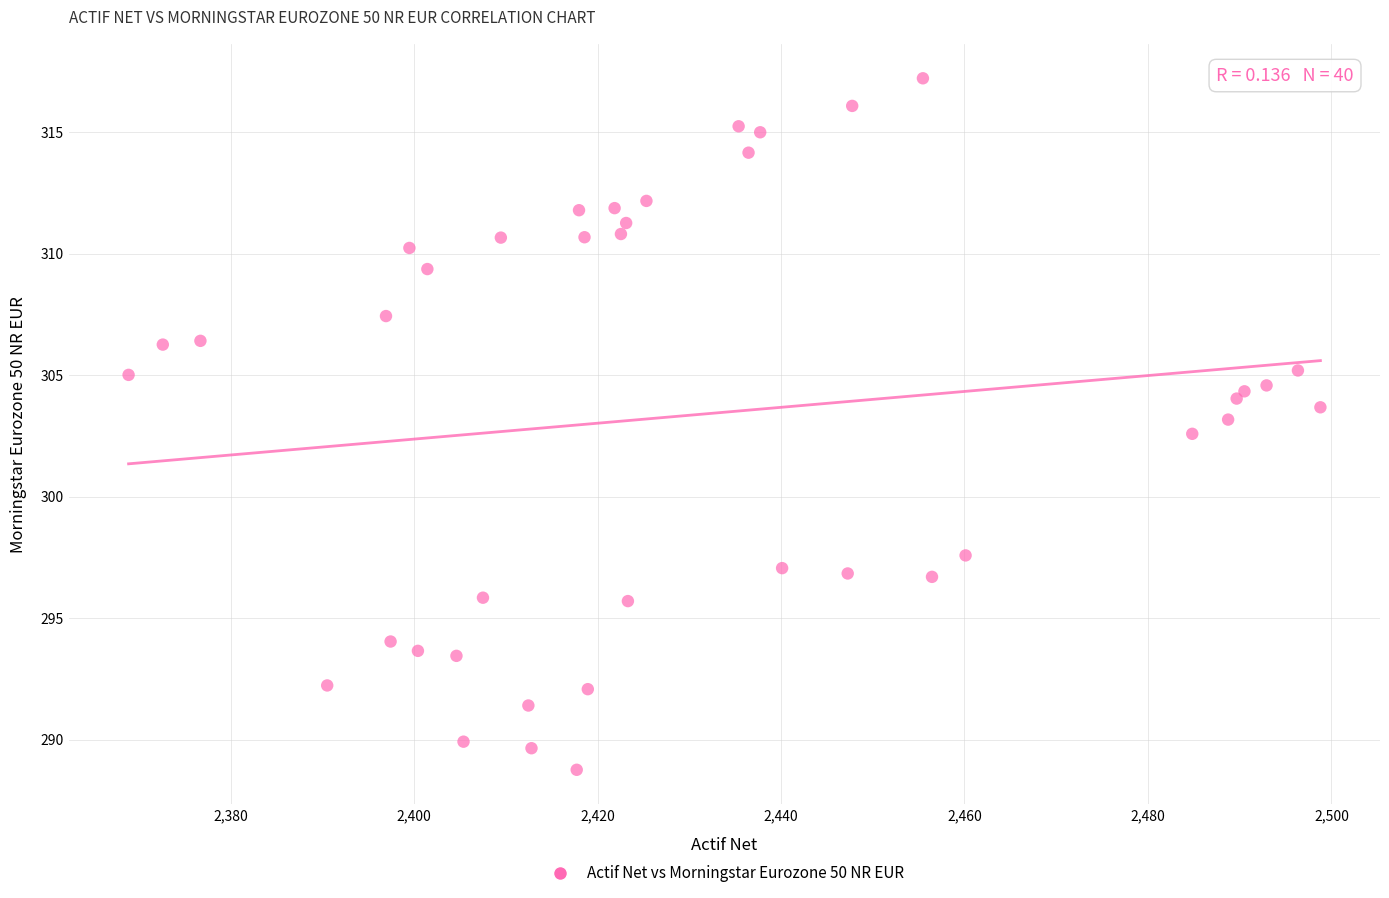

What Y value in the scatter plot is closest to 302?

302.6